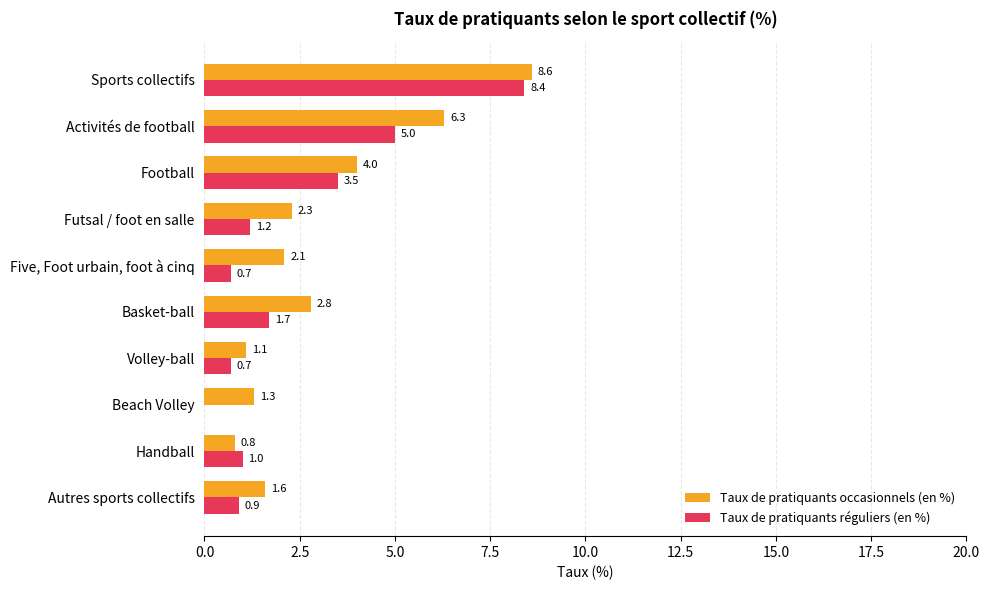

Is the value of Taux de pratiquants occasionnels (en %) at Activités de football greater than the value of Taux de pratiquants réguliers (en %) at Autres sports collectifs?

Yes